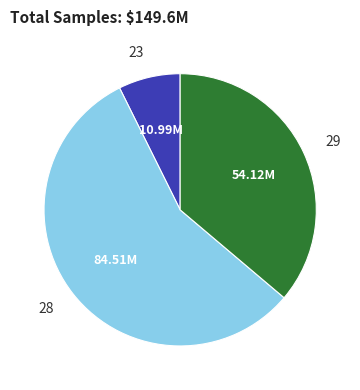

Rank the categories by value from lowest to highest.

23, 29, 28